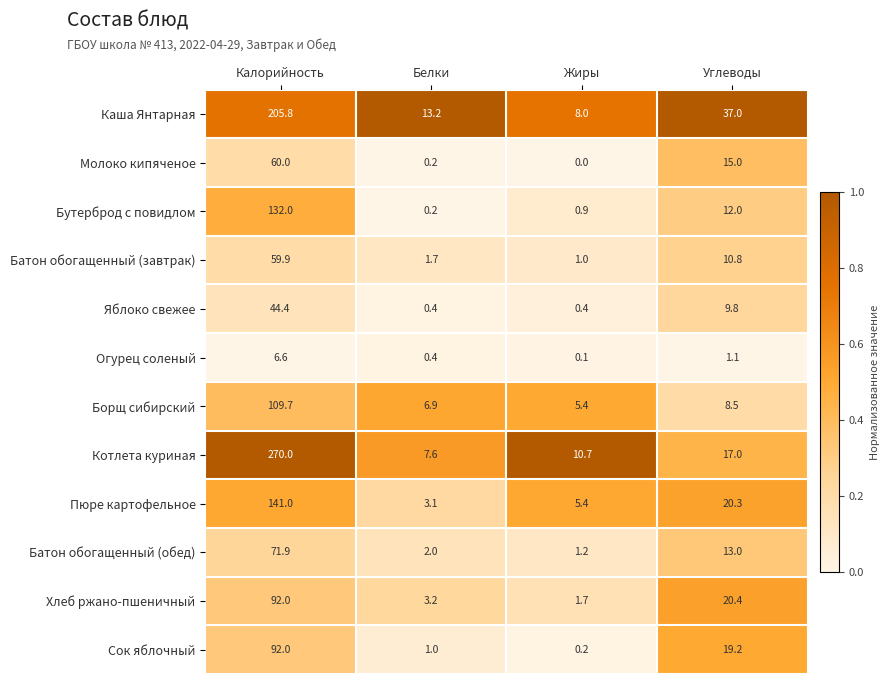

What is the sum of the Батон обогащенный (завтрак) values at Белки and Углеводы?

12.5